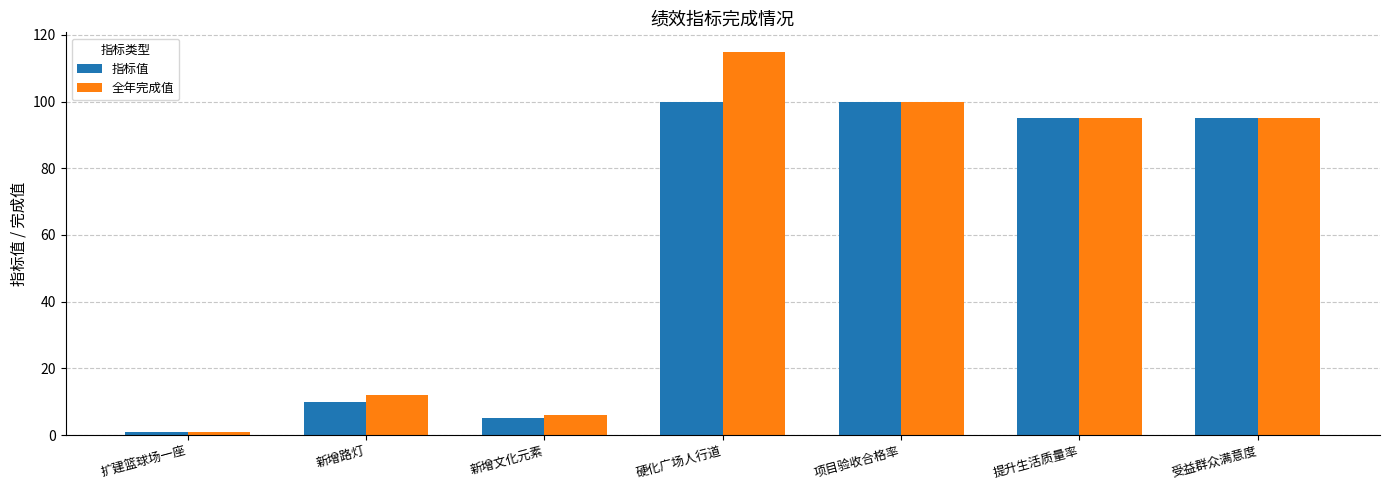

At which category does the chart reach its minimum across all series?

扩建篮球场一座